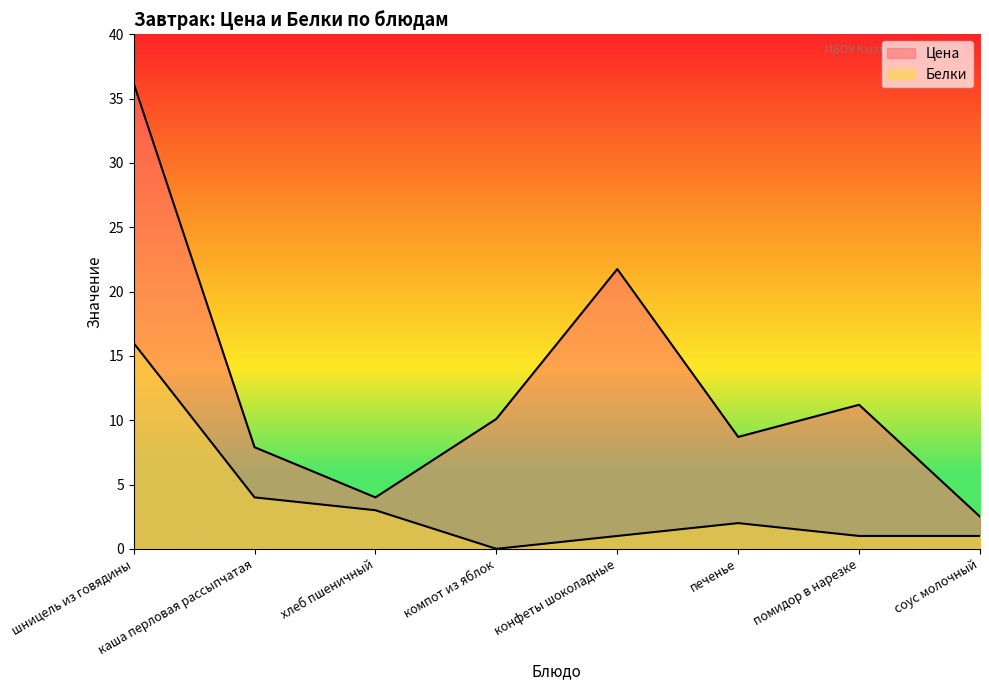

Reading left to right, transcribe all the data shown in this chart.

Цена: шницель из говядины=36.2	каша перловая рассыпчатая=7.9	хлеб пшеничный=4.0	компот из яблок=10.1	конфеты шоколадные=21.8	печенье=8.7	помидор в нарезке=11.2	соус молочный=2.5
Белки: шницель из говядины=16.0	каша перловая рассыпчатая=4.0	хлеб пшеничный=3.0	компот из яблок=0.0	конфеты шоколадные=1.0	печенье=2.0	помидор в нарезке=1.0	соус молочный=1.0